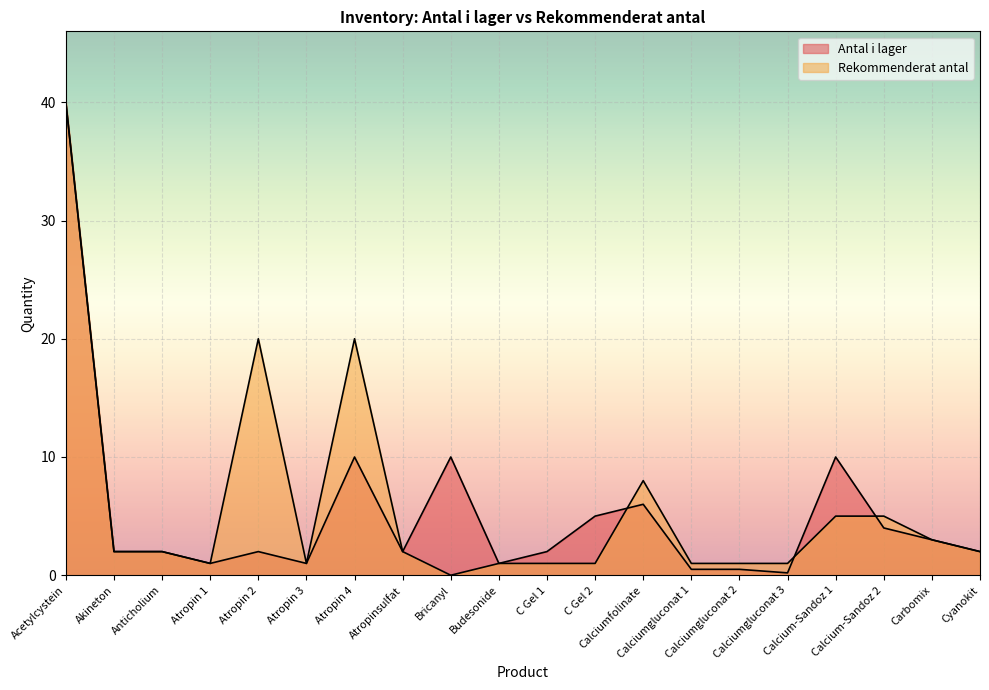

Which series changed the most between Atropin 4 and Calcium-Sandoz 1?

Rekommenderat antal